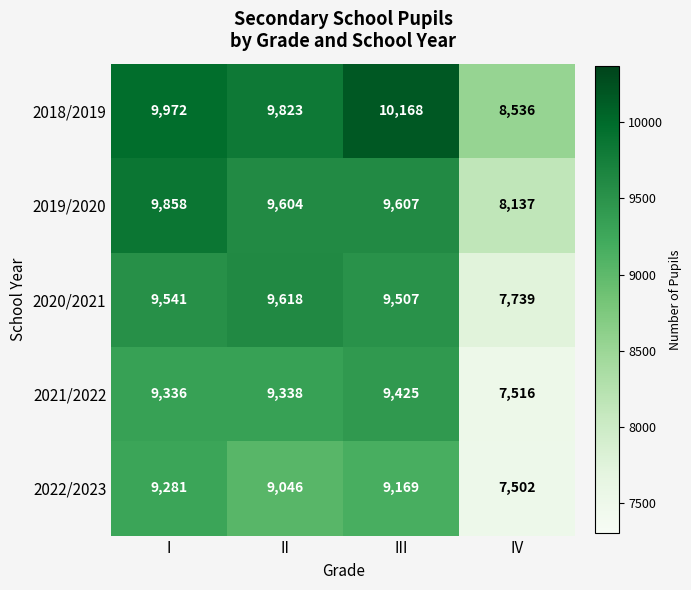

Rank the categories by 2021/2022 value from lowest to highest.

IV, I, II, III